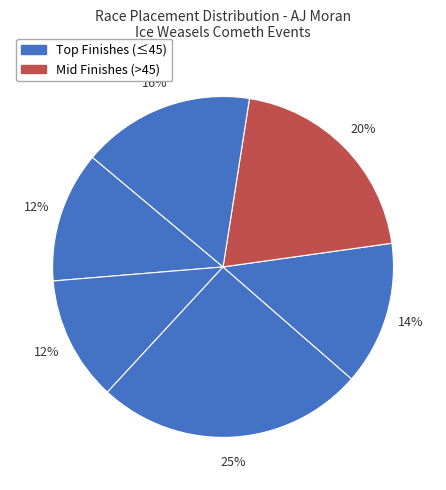

How many segments does this pie chart have?

6